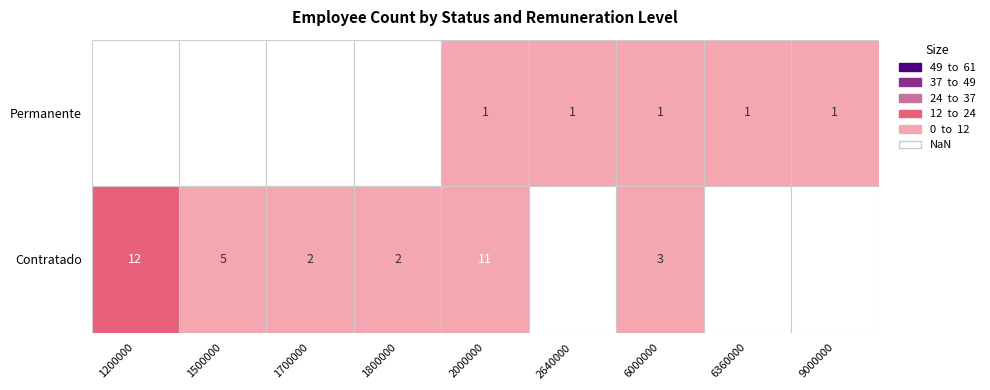

Rank the series at 2640000 from lowest to highest value.

Contratado, Permanente